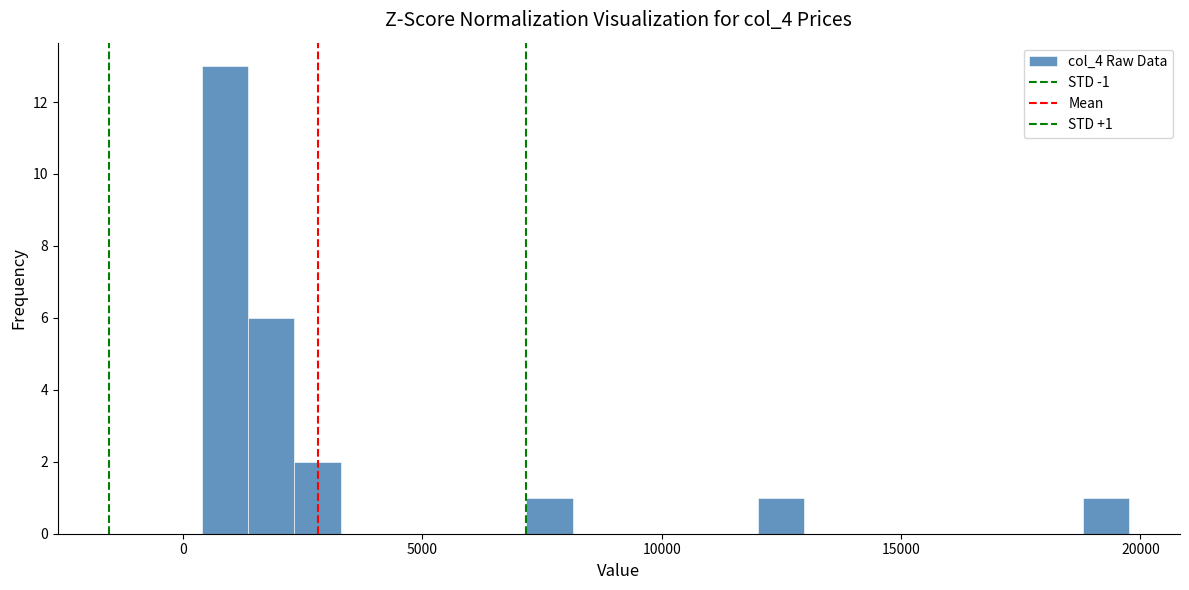

Read against the x-axis, roughly where is the centre of the tallest bar?

1000